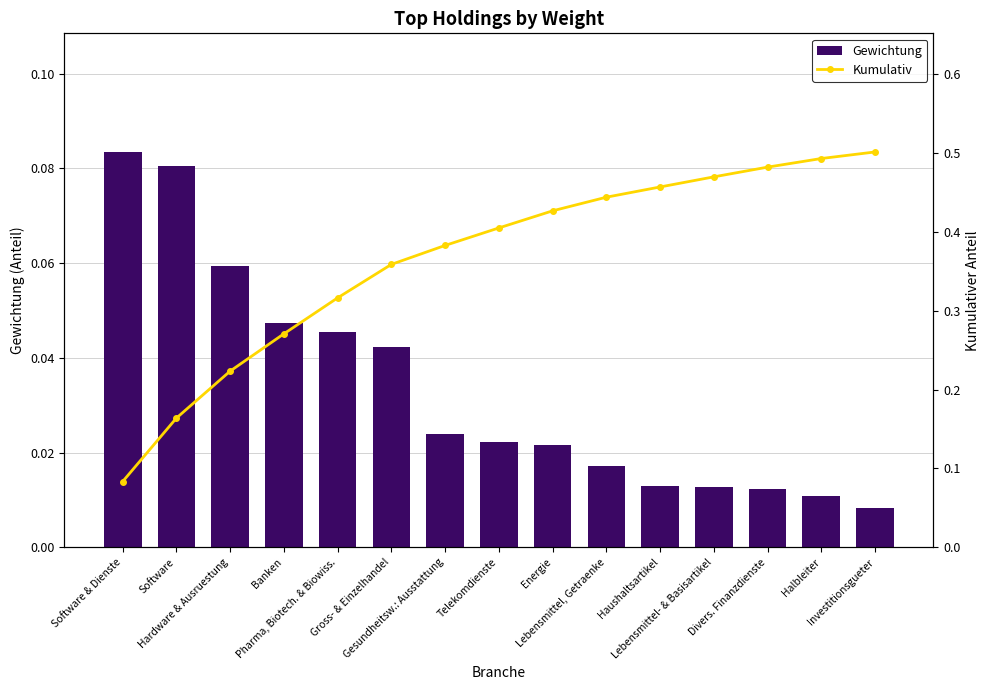

What is the total value across all series at Lebensmittel, Getraenke?

0.5